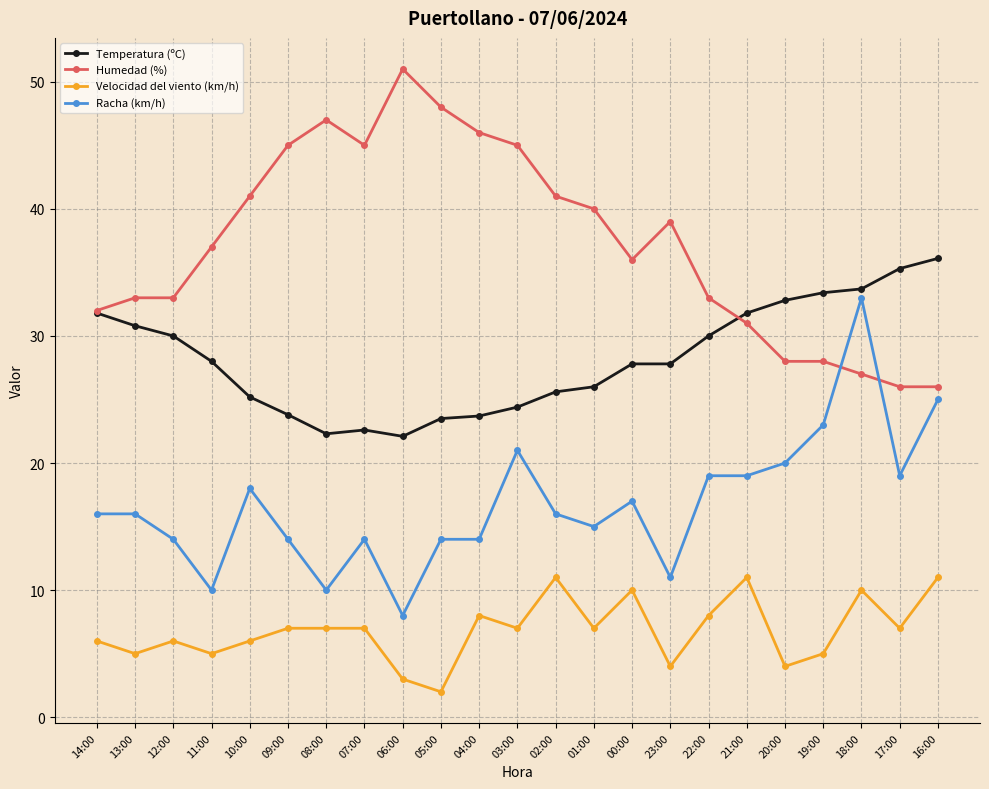

What are all the series names shown in the legend?

Temperatura (ºC), Humedad (%), Velocidad del viento (km/h), Racha (km/h)